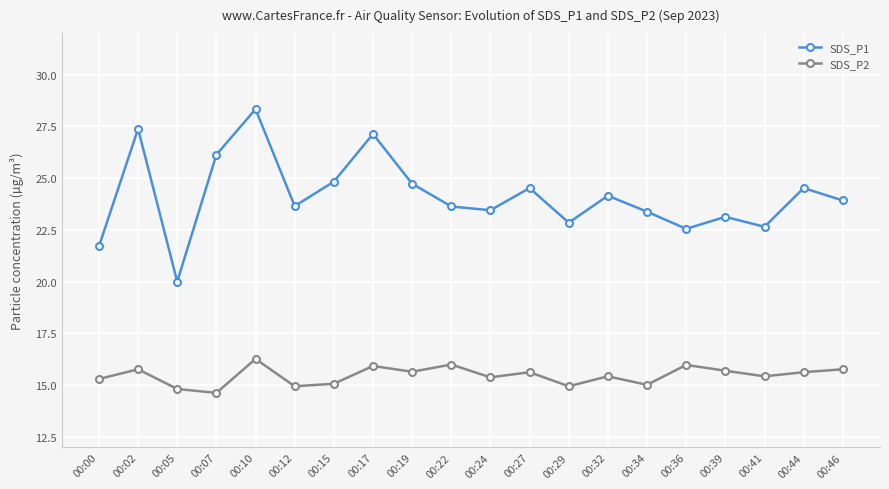

Rank the series at 00:29 from highest to lowest value.

SDS_P1, SDS_P2